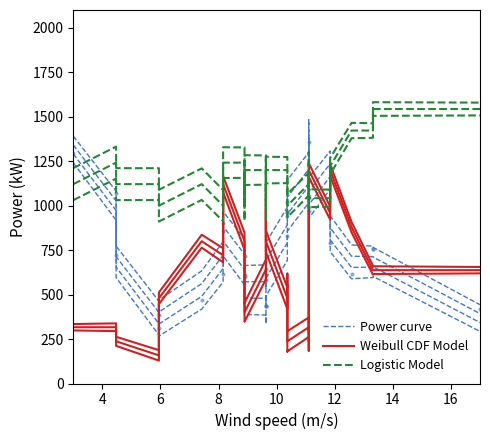

What are all the series names shown in the legend?

Power curve, Weibull CDF Model, Logistic Model